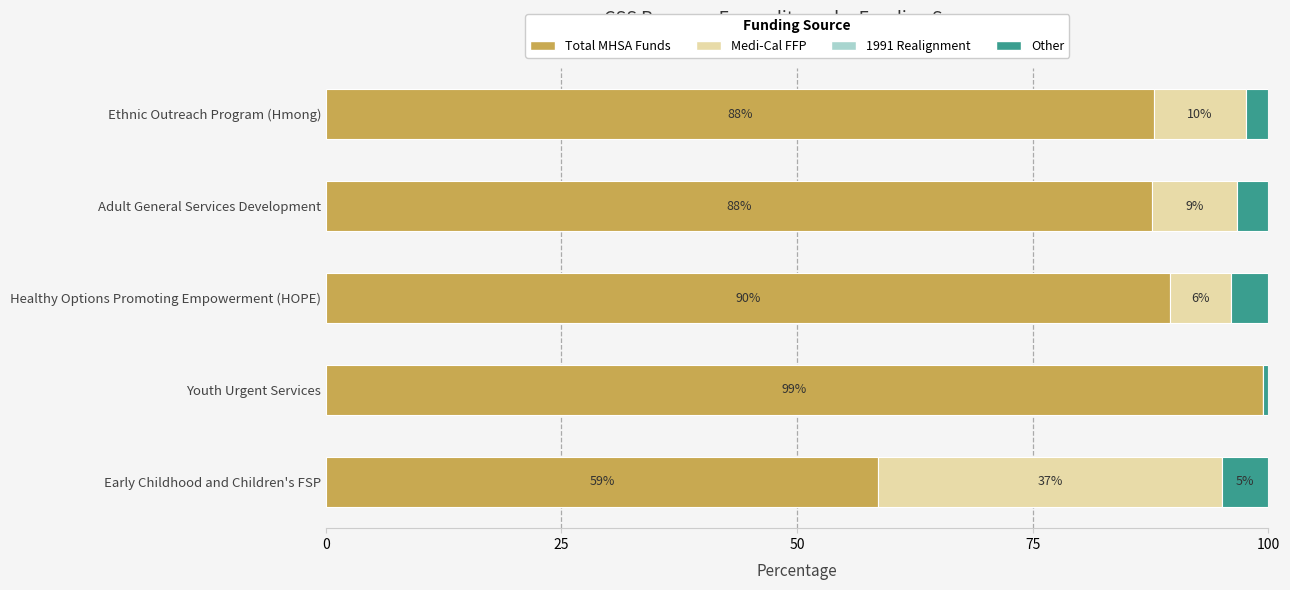

At which label does Total MHSA Funds reach its peak?

Youth Urgent Services